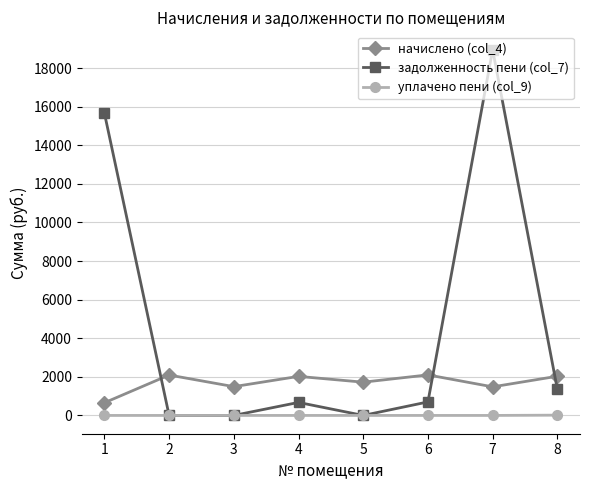

Which series has the largest total across all categories?

задолженность пени (col_7)